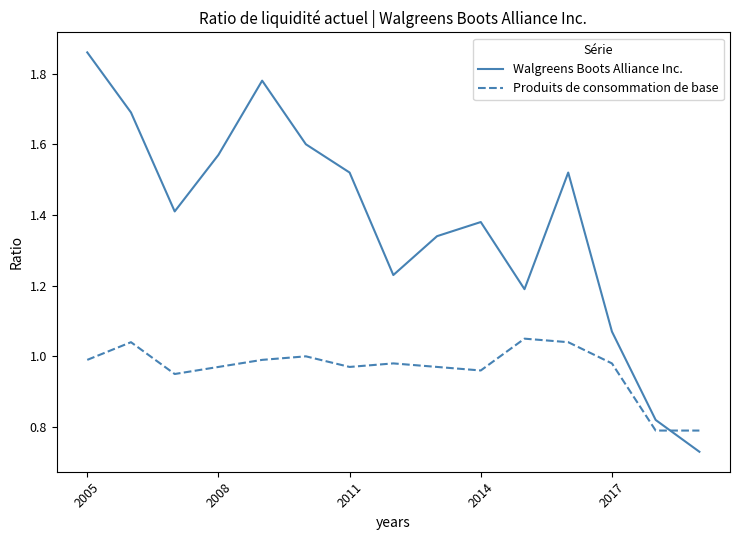

Which series has the widest spread of values?

Walgreens Boots Alliance Inc.